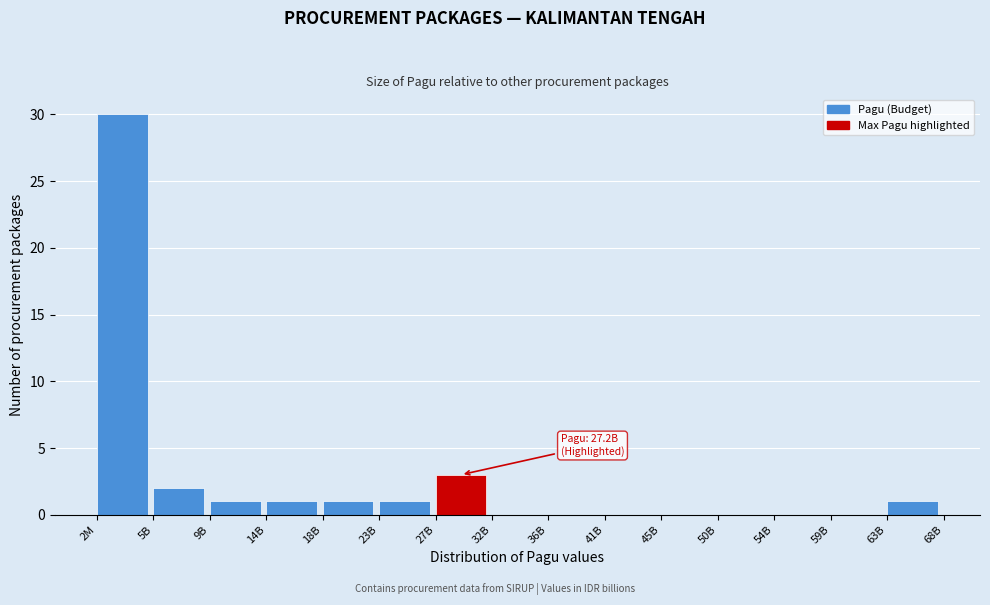

Reading right to left, list all the values displayed in this chart.

63B=1	59B=0	54B=0	50B=0	45B=0	41B=0	36B=0	32B=0	27B=3	23B=1	18B=1	14B=1	9B=1	5B=2	2M=30